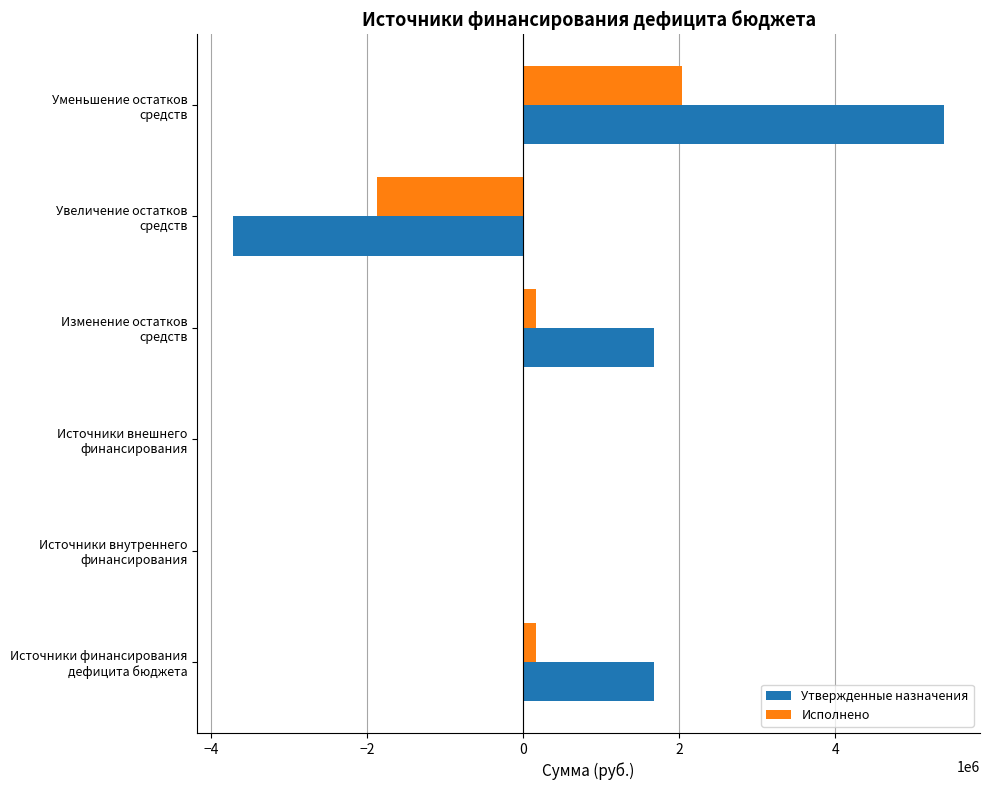

Which series has the largest total across all categories?

Утвержденные назначения